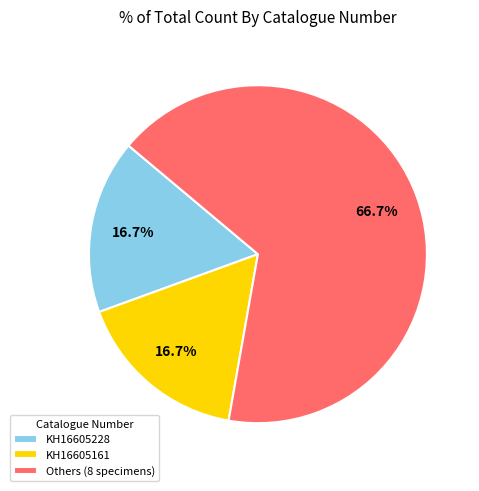

Which category has the biggest portion of the pie?

Others (8 specimens)